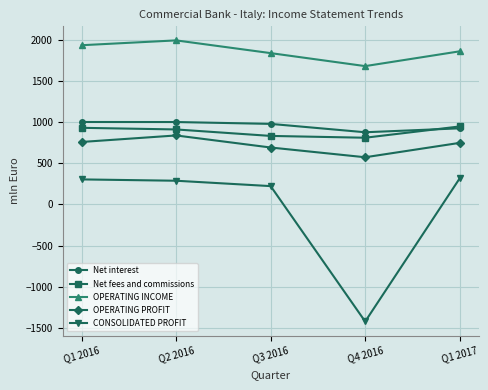

True or false: Net interest has more than 2 interior local peaks.

False